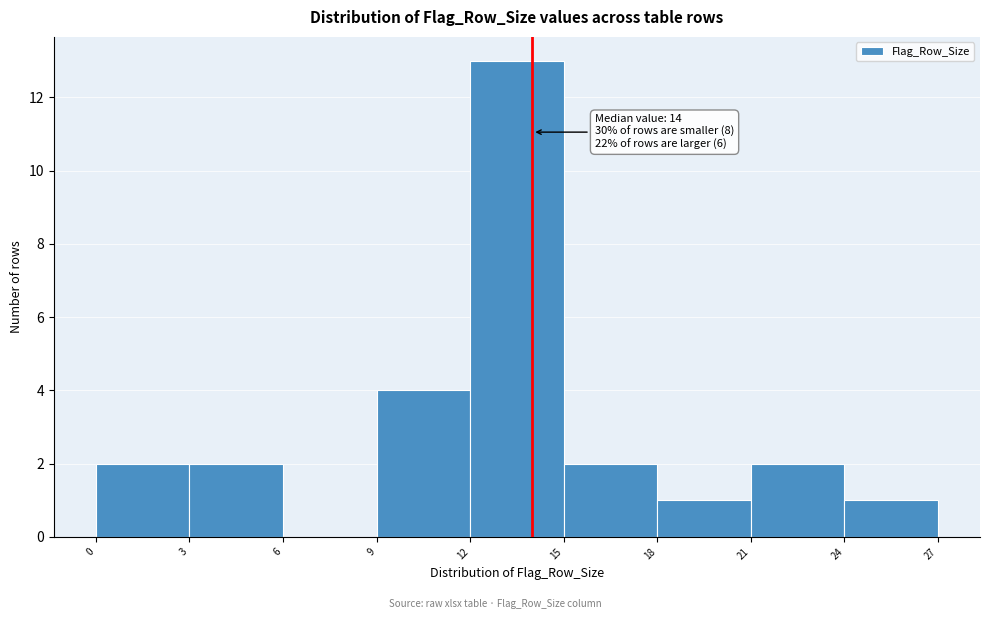

Which range on the x-axis has the tallest bar?

12 to 15